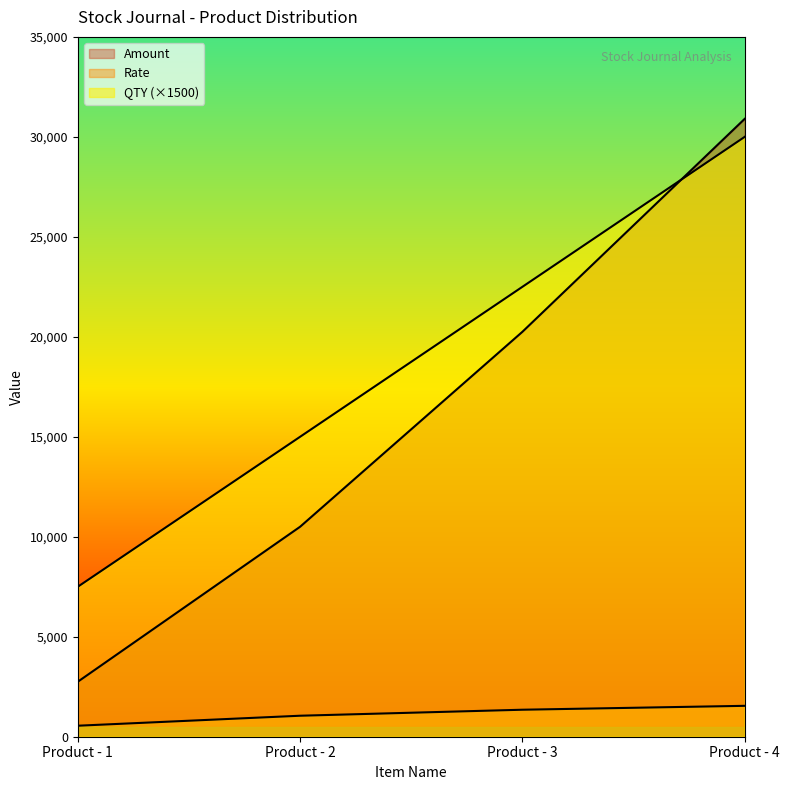

At which label does QTY reach its minimum?

Product - 1